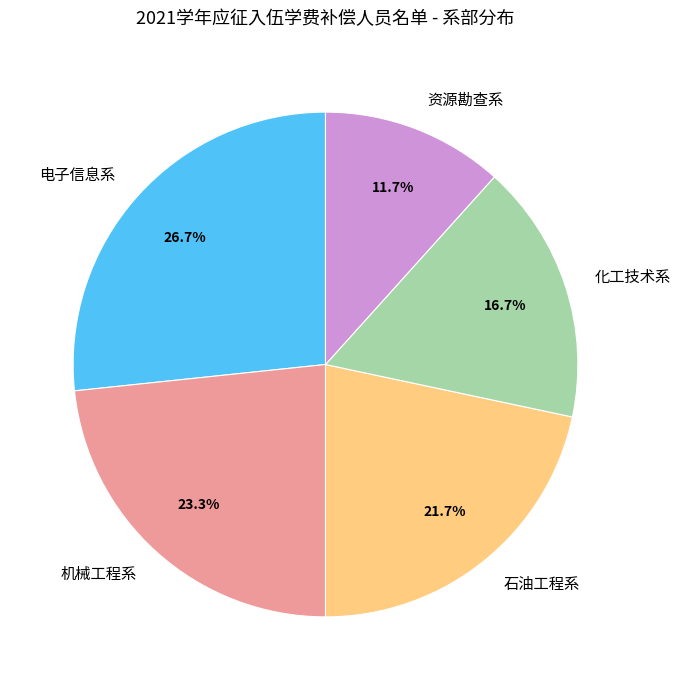

Approximately how many times larger is the value at 资源勘查系 compared to 化工技术系?

0.7